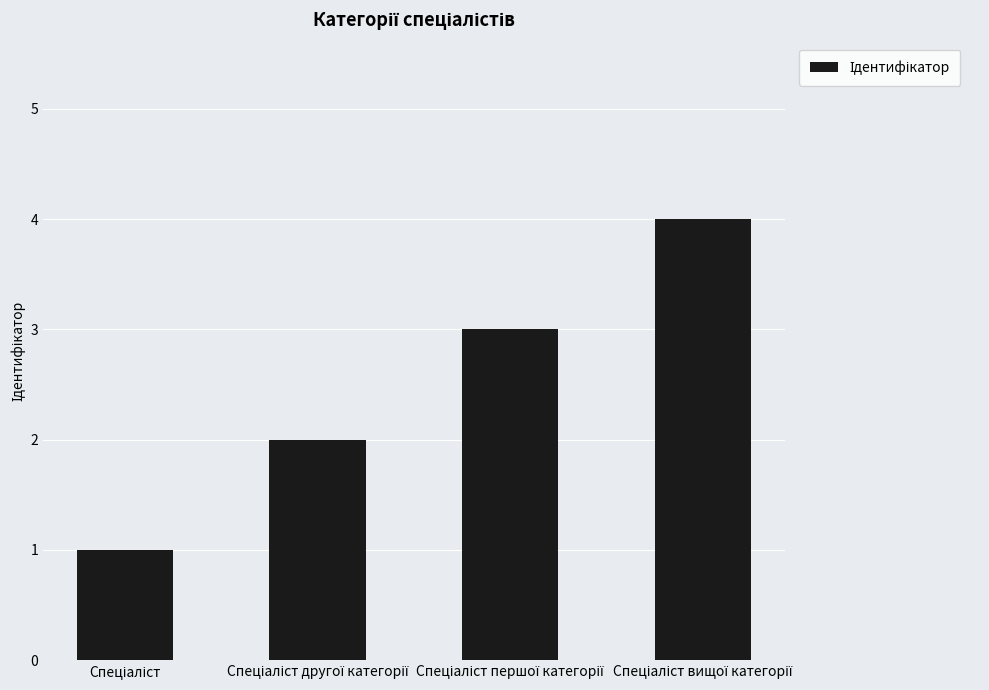

Reading left to right, list all the values displayed in this chart.

1	2	3	4